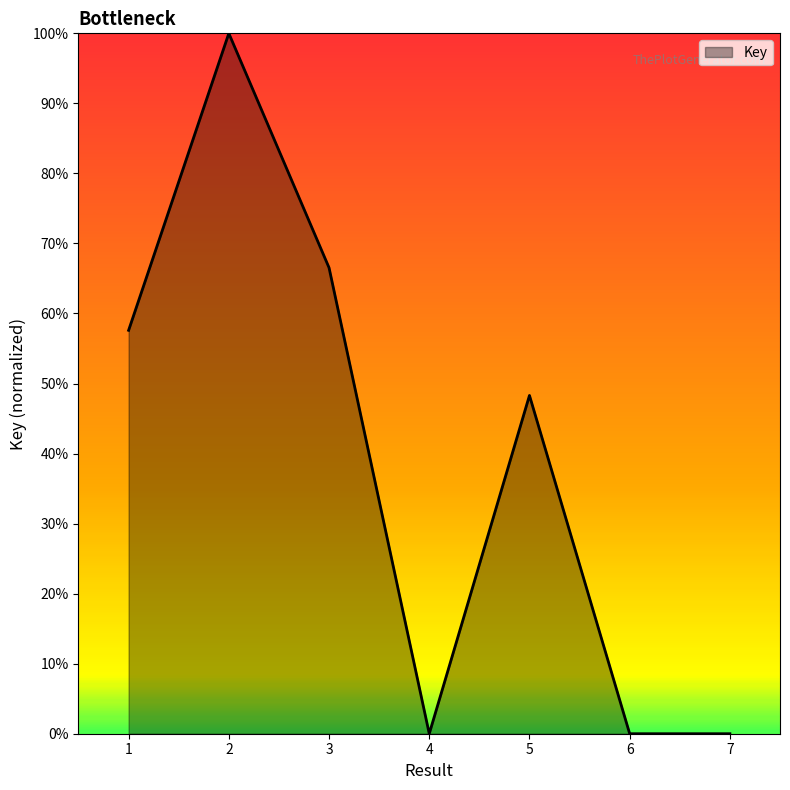

Does the chart display data point markers on the line(s)?

No